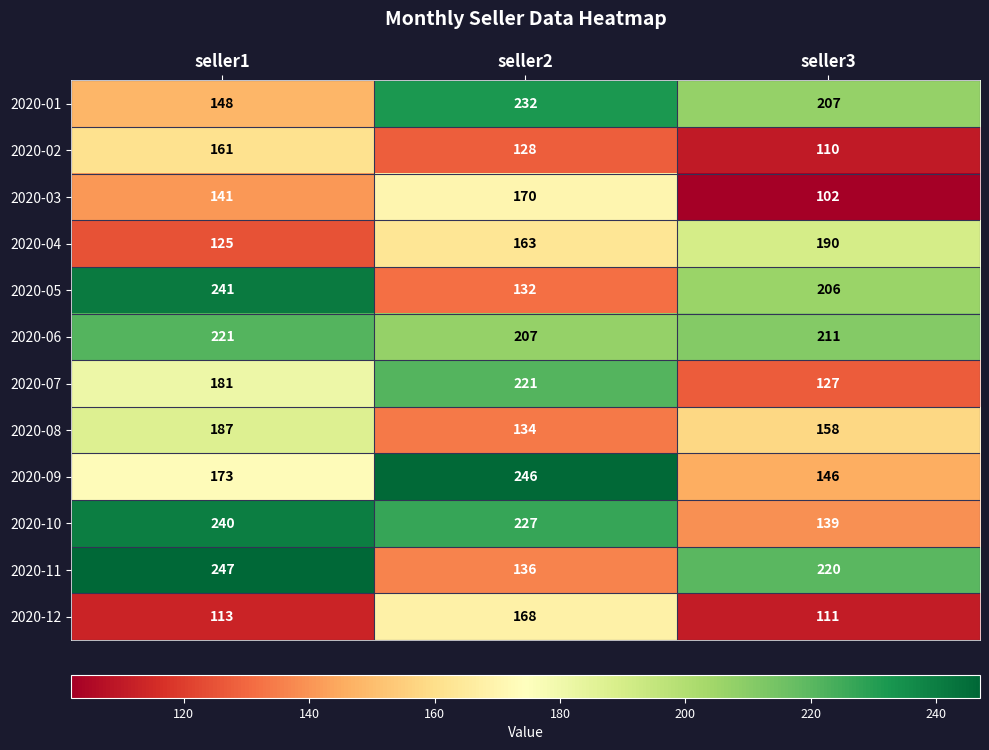

What is the difference between the maximum and second lowest values in the 2020-06 series?

10